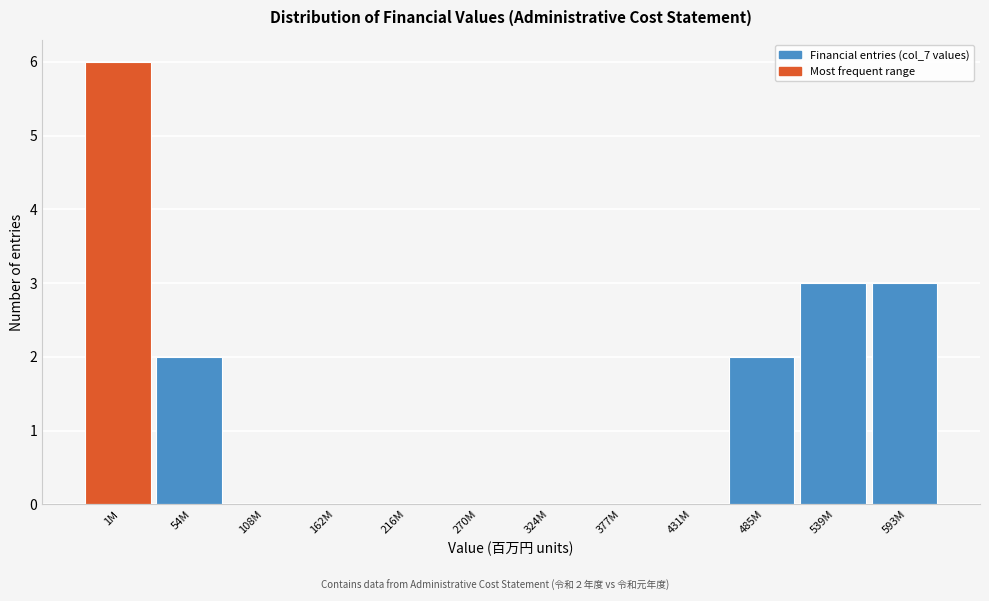

Reading left to right, what are all the values shown in this chart?

1M=6	54M=2	108M=0	162M=0	216M=0	270M=0	324M=0	377M=0	431M=0	485M=2	539M=3	593M=3